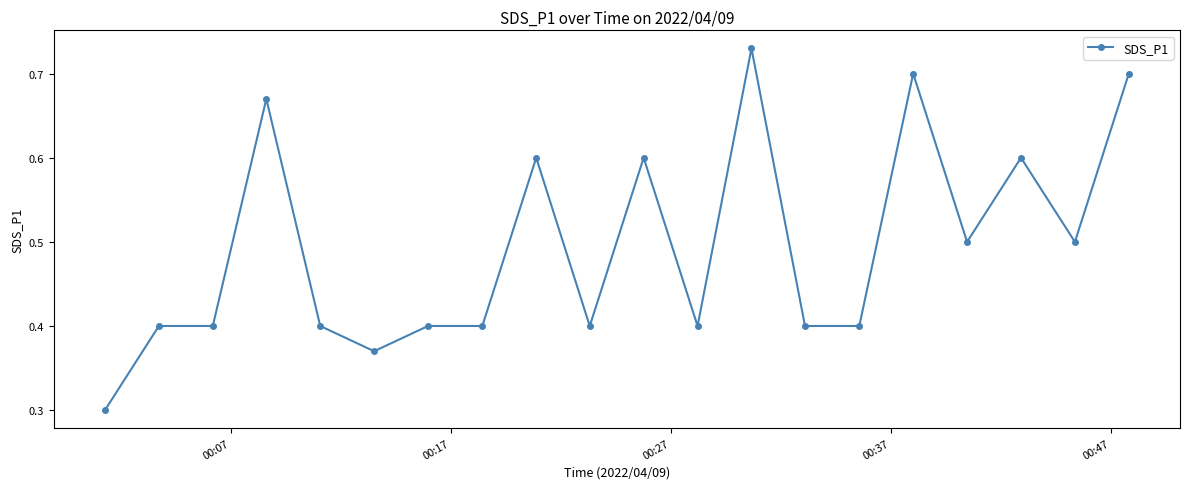

What is the value of the 9th point from the left?

0.6